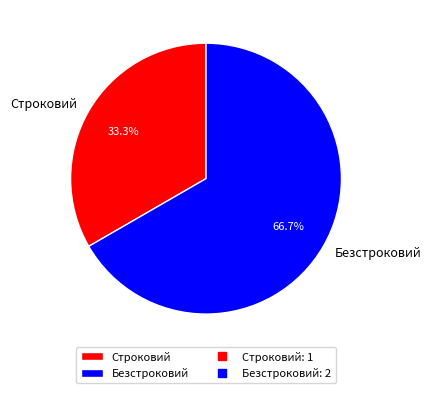

To the nearest percent, what is the combined percentage of Строковий and Безстроковий?

100%